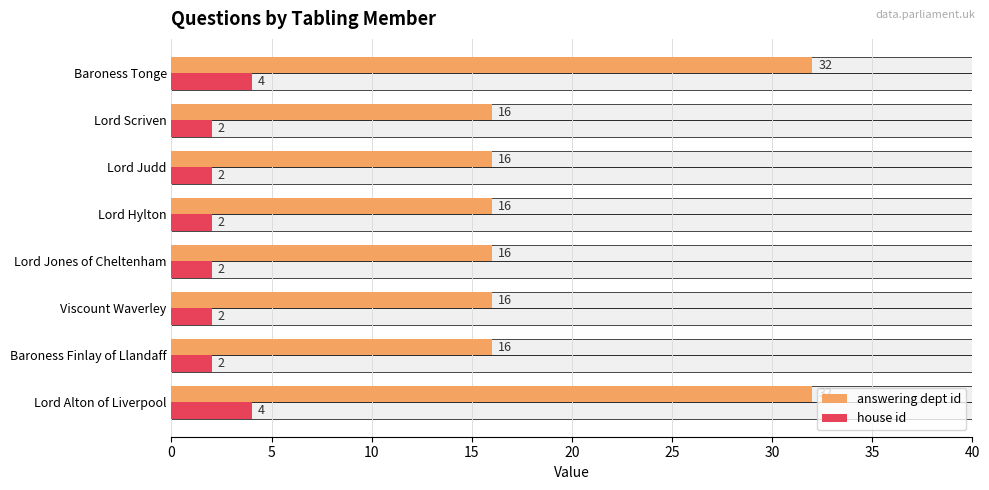

What is the average value of the house id series?

2